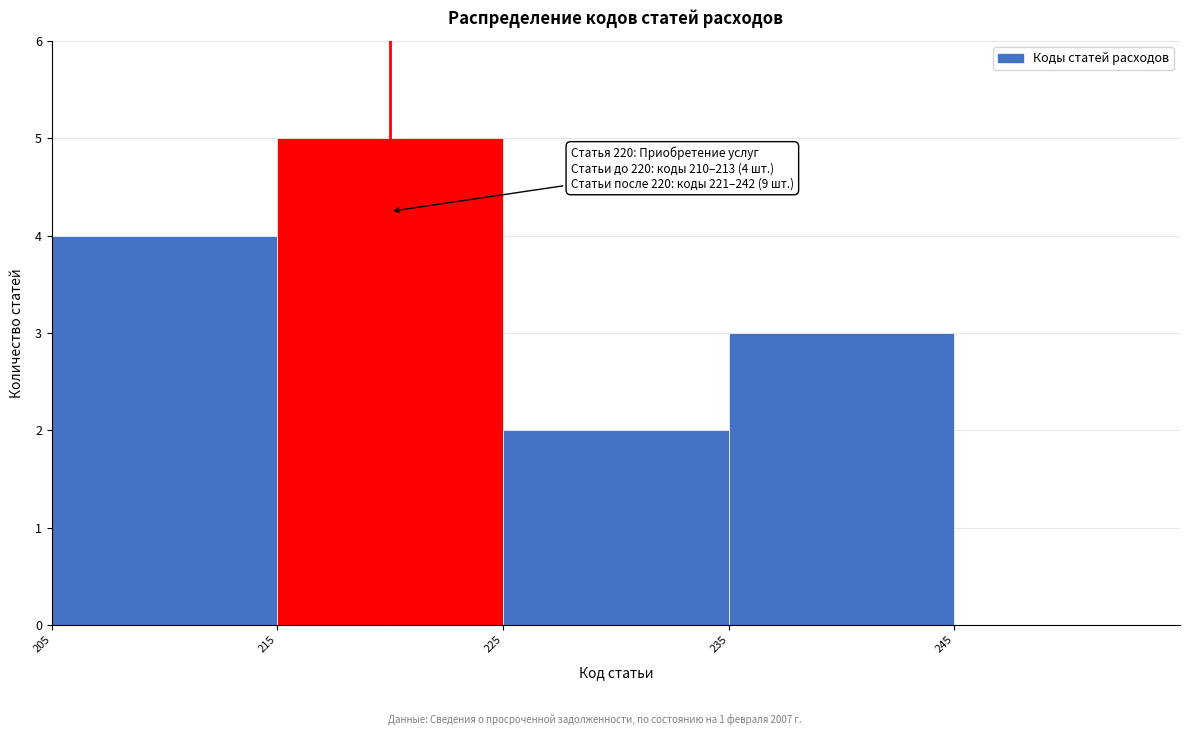

Which range on the x-axis has the tallest bar?

215 to 225